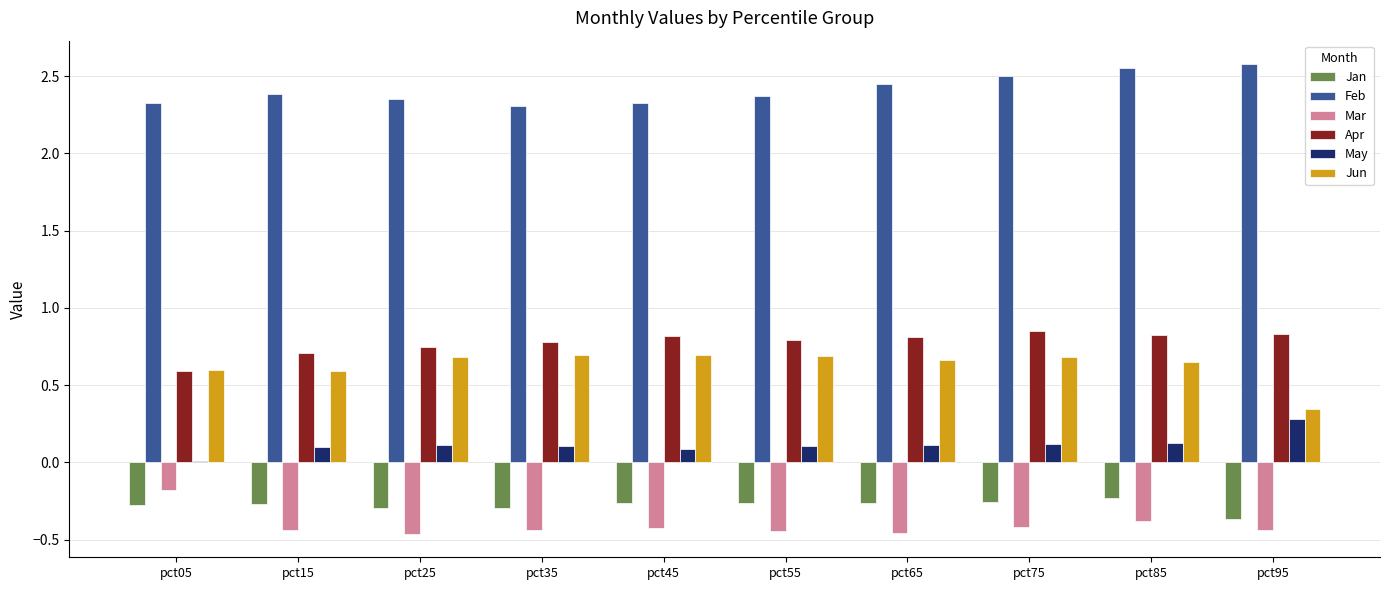

Are the bars grouped side by side (vs. stacked)?

Yes